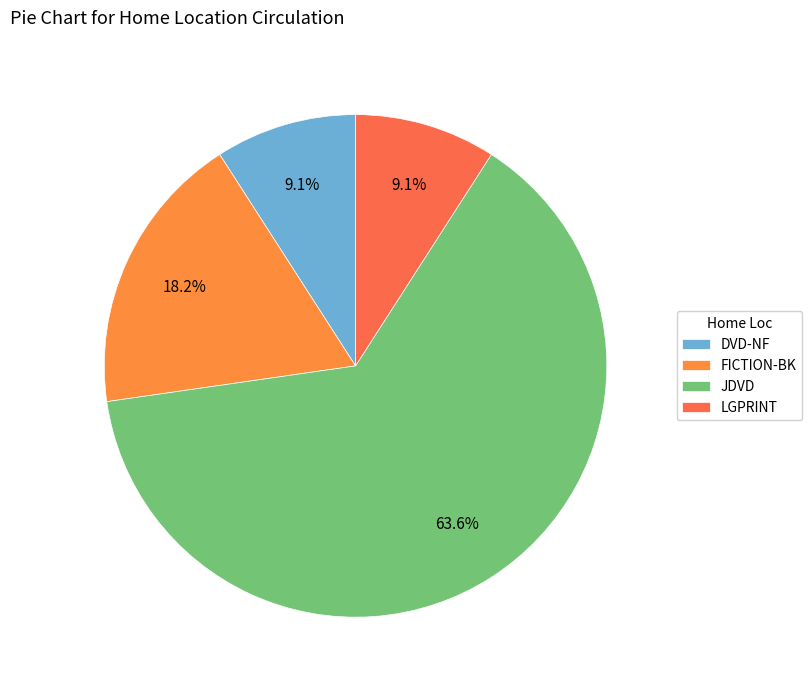

Count the number of slices in the pie.

4